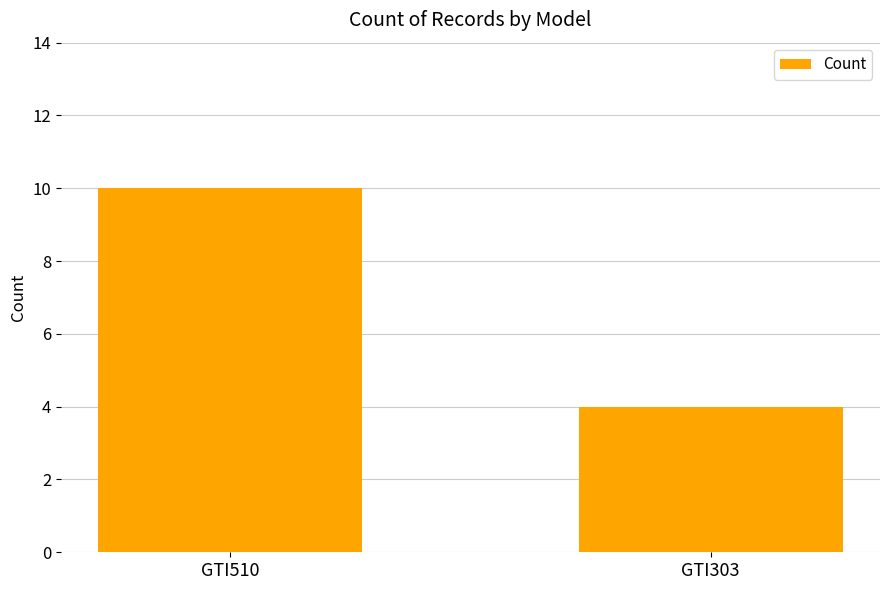

Rank the categories by value from lowest to highest.

GTI303, GTI510